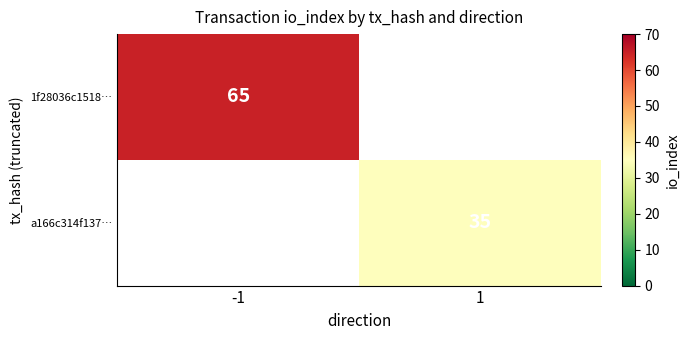

Which has a higher value, 1 or -1?

-1